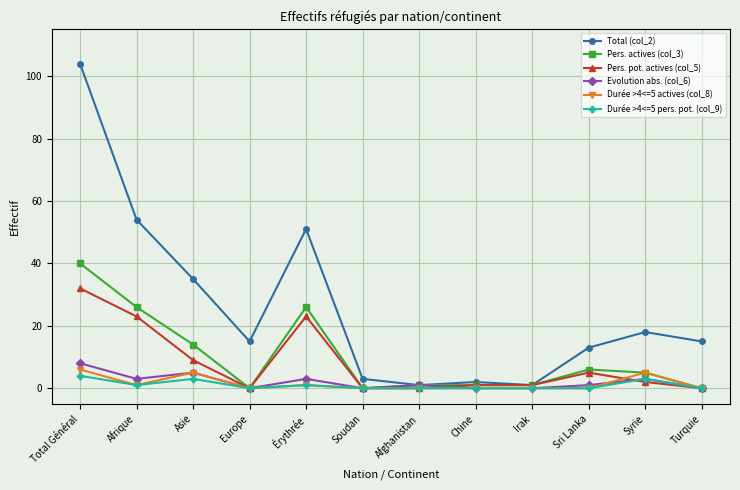

At which label is Total (col_2) closest to 52?

Érythrée